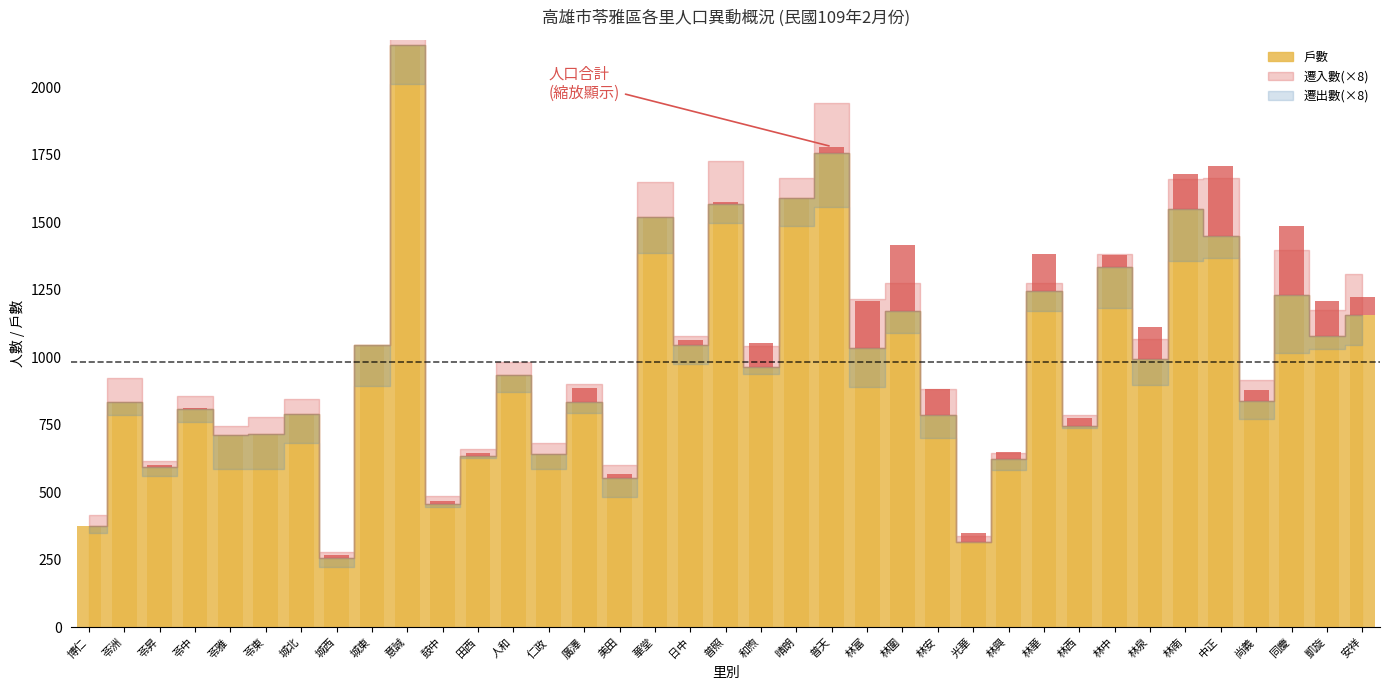

At which label does 遷出數 first exceed 9?

苓雅